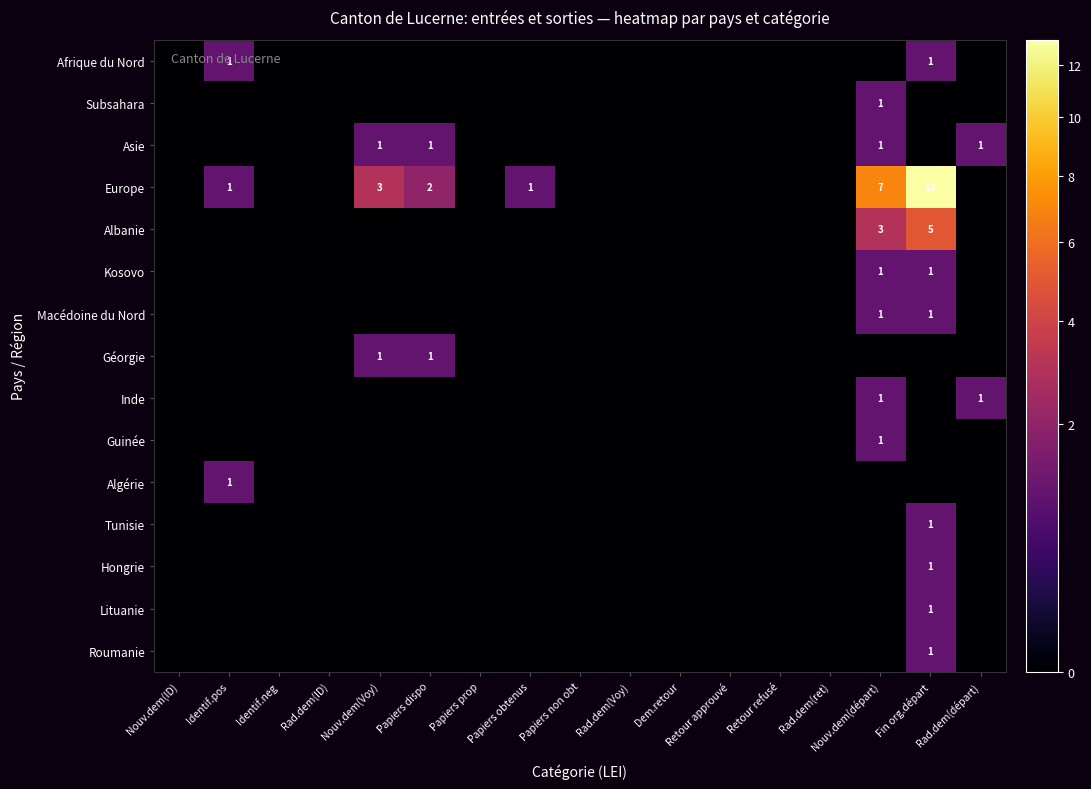

The value of Europe at Rad.dem(ret) is -5. True or false?

False